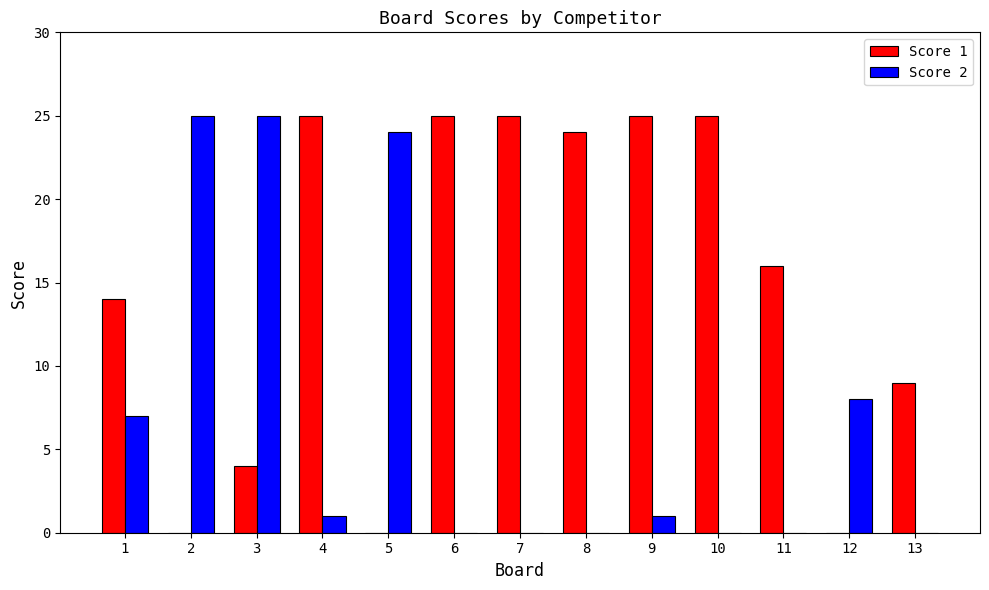

What is the total value across all series at 3?

29